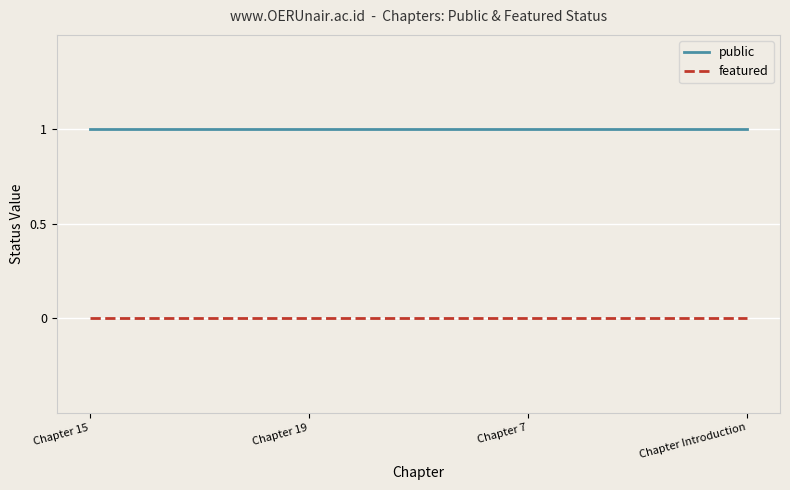

Which series has the largest total across all categories?

public